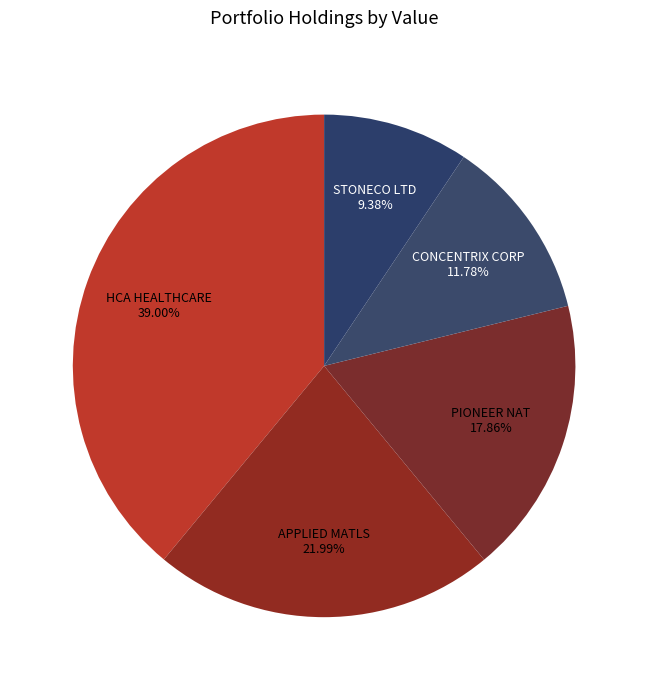

To the nearest percent, what is the difference between the largest and smallest slice percentages?

30%